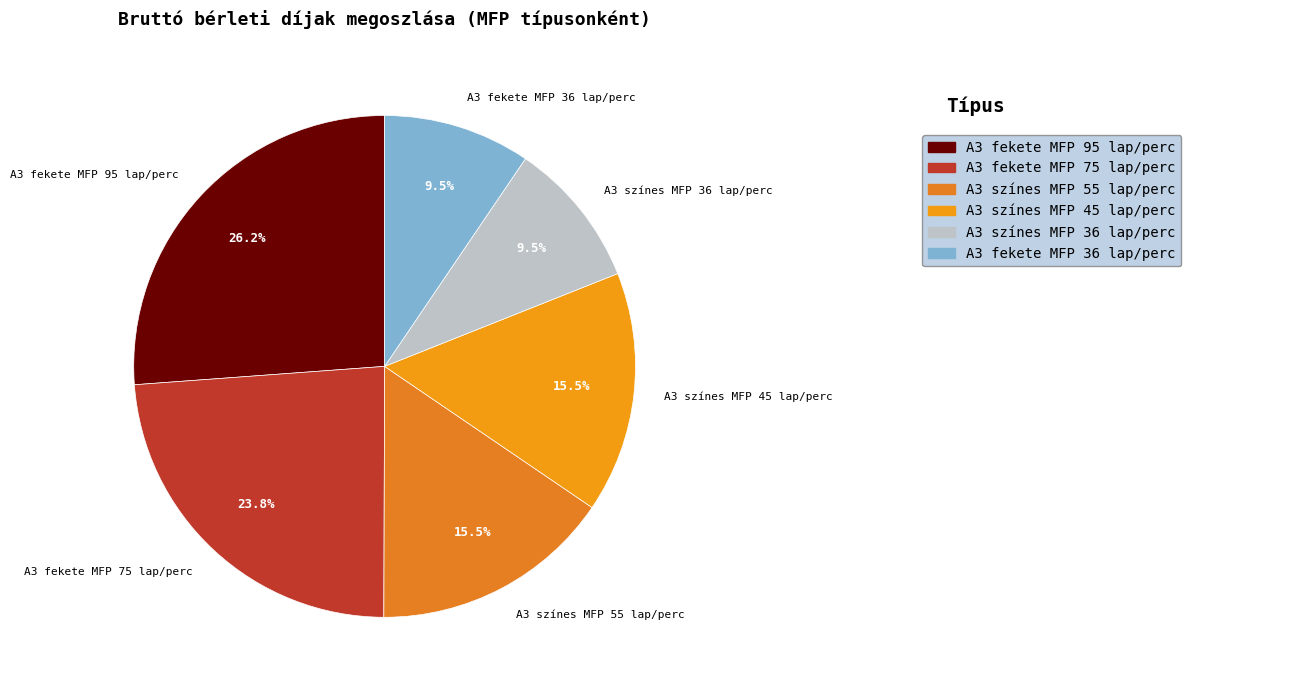

Is there any slice that represents more than half of the pie?

No